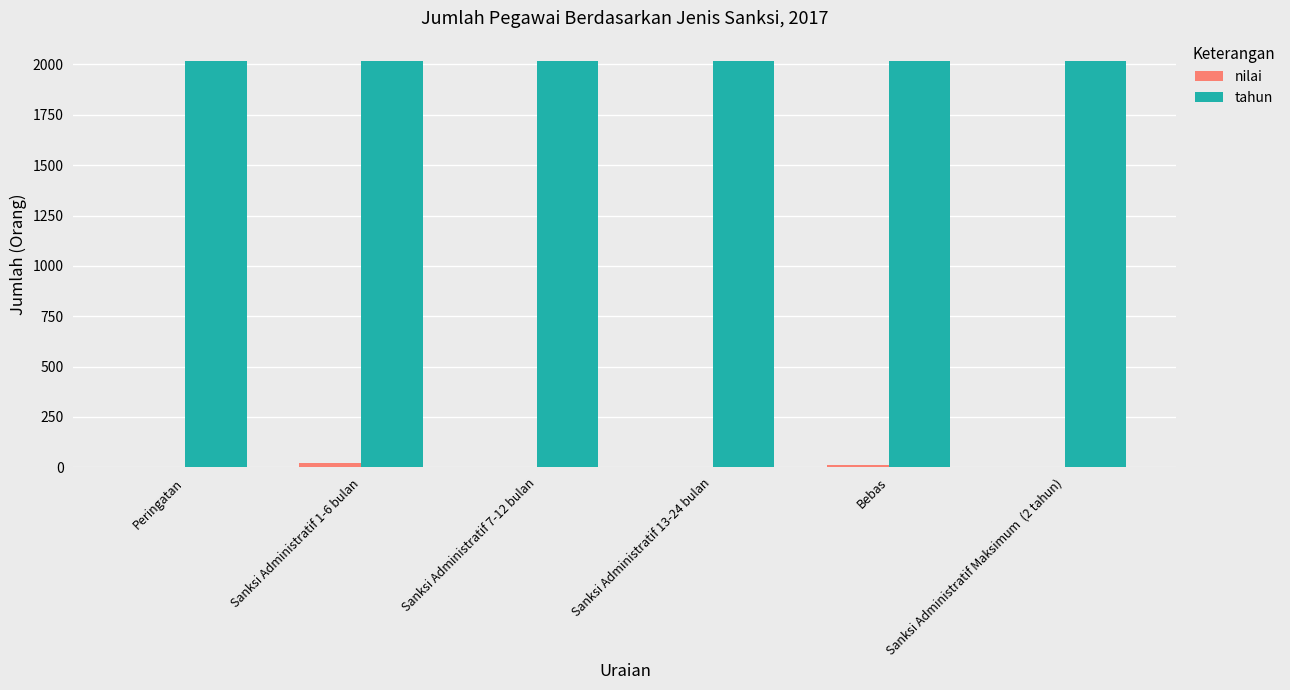

What is the sum of all tahun values?

12102